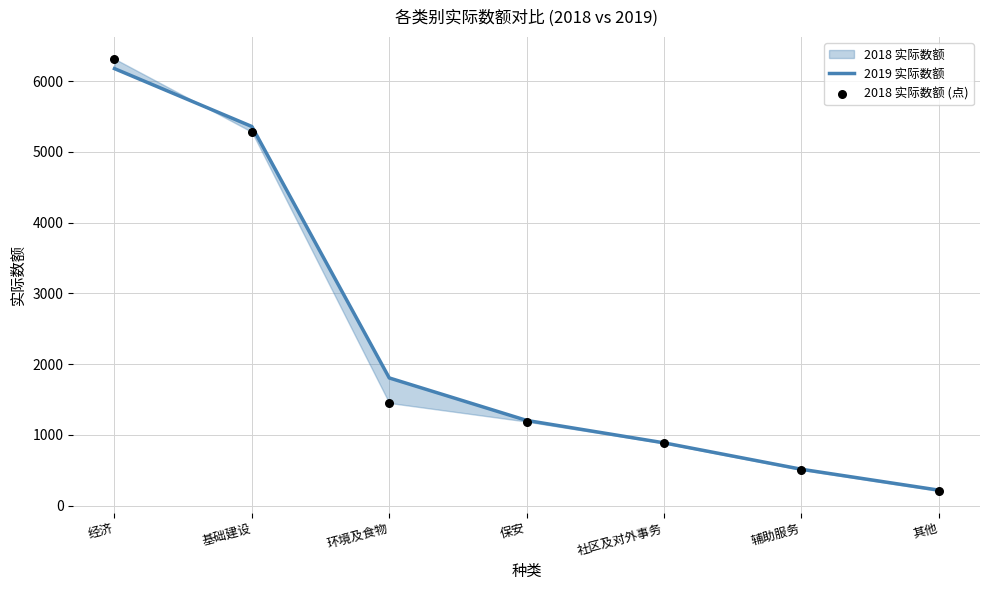

At how many categories does at least one series exceed 4192?

2